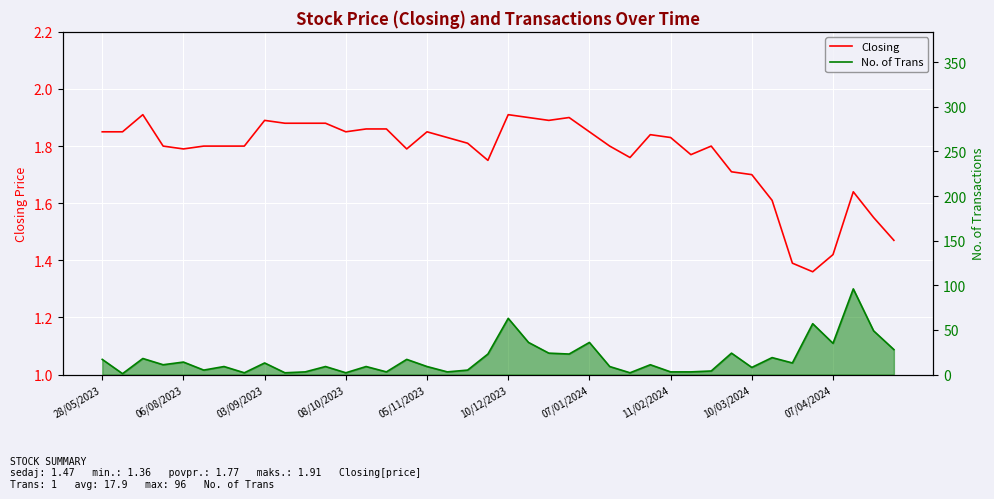

What is the sum of the Closing values at 33 and 35?

3.0